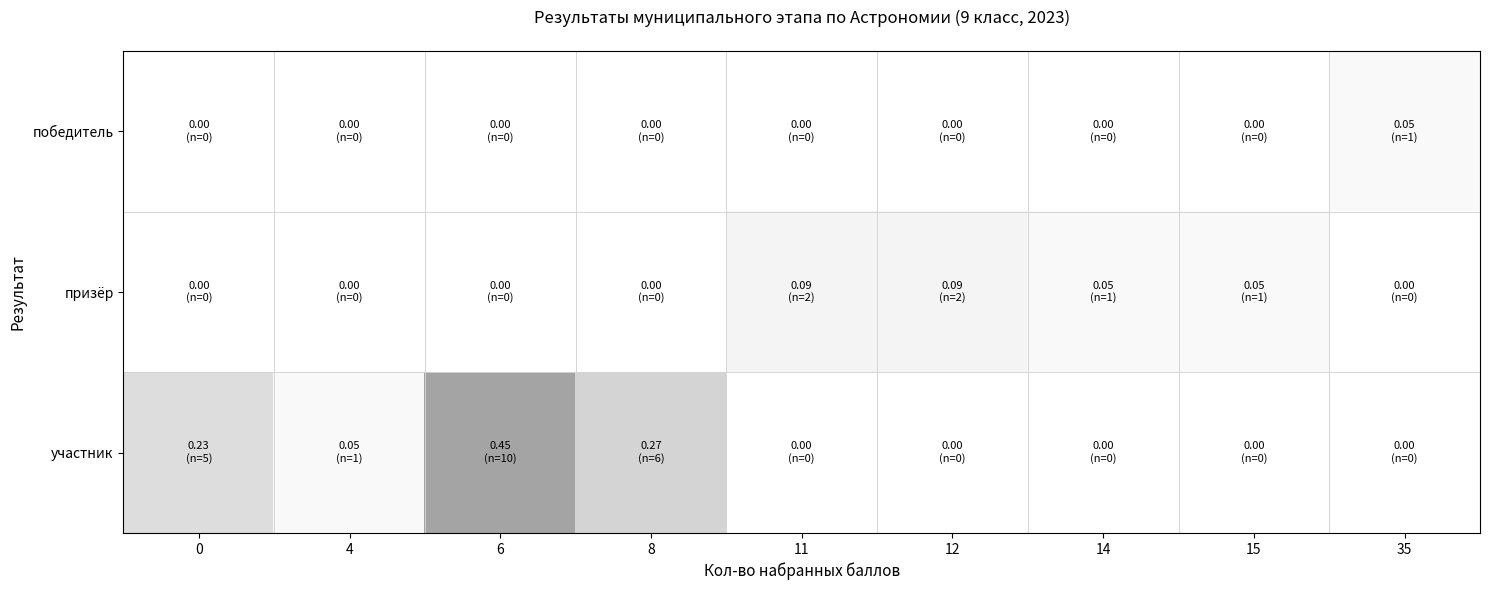

Between 14 and 6, which is larger?

14